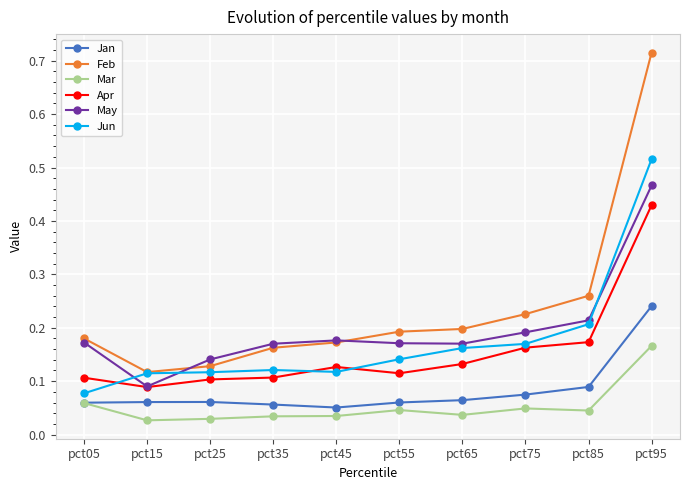

Count the Apr values in the range 0 to 1.

10